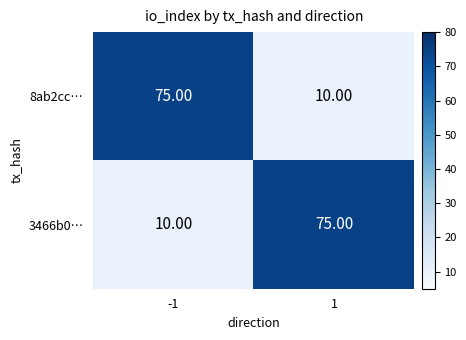

Rank the categories by 3466b0… value from highest to lowest.

1, -1